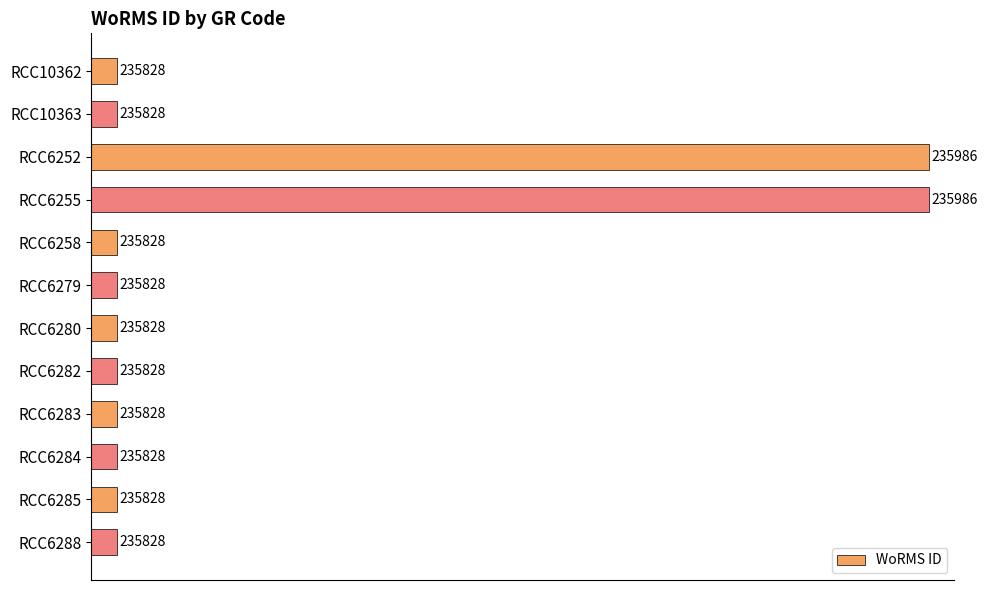

What position from the bottom is RCC6255?

9